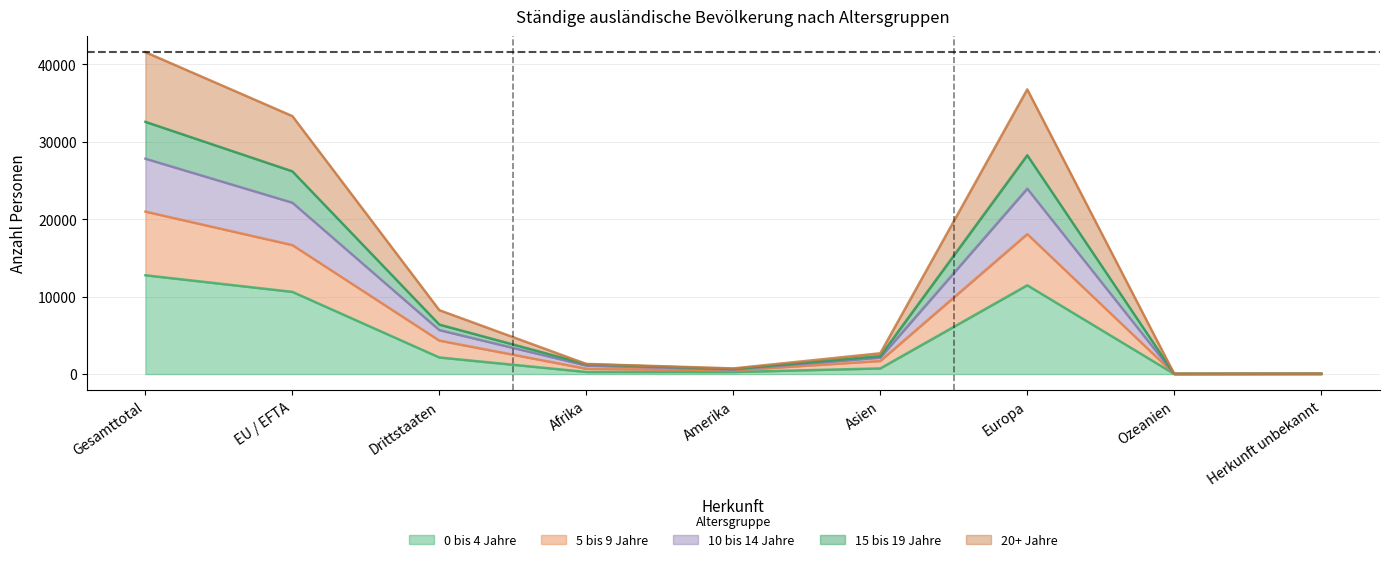

What is the total value across all series at EU / EFTA?

33325